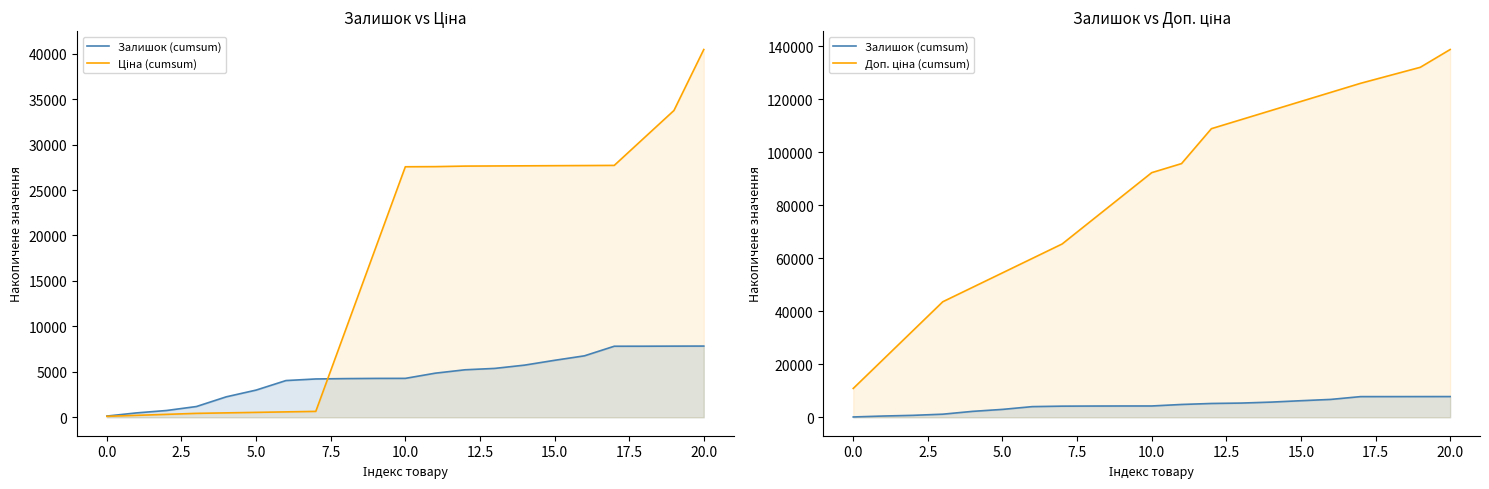

What are all the series names shown in the legend?

Залишок (cumsum), Ціна (cumsum), Доп. ціна (cumsum)